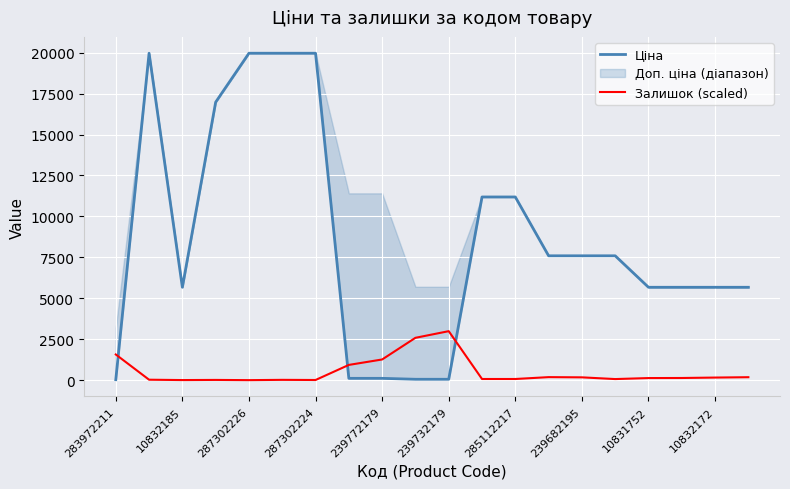

True or false: Залишок (scaled) has a value of 1571.5 at 283972211.

True